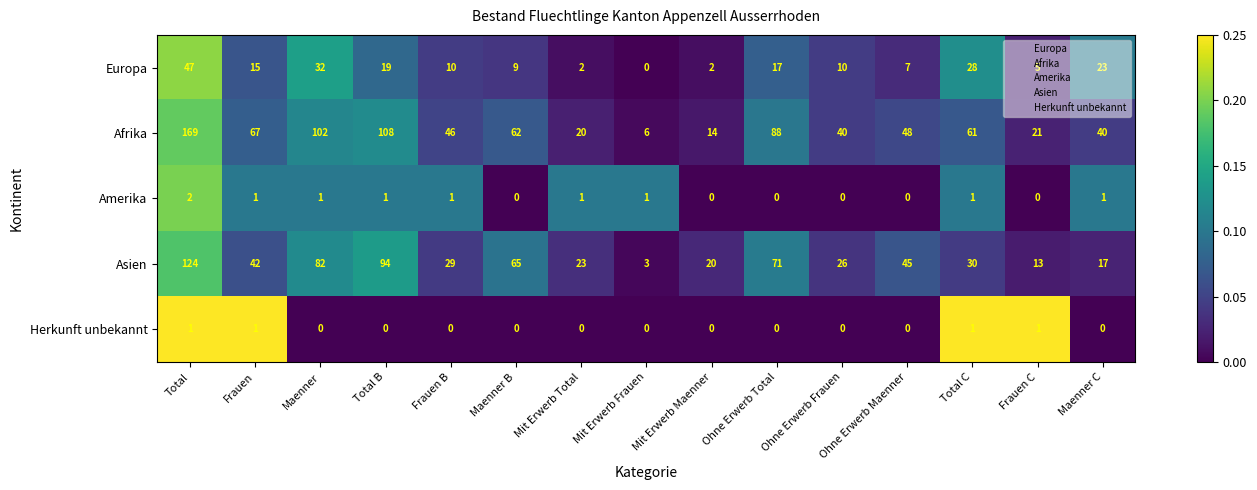

What is the difference between the Europa values at Maenner and Ohne Erwerb Maenner?

25